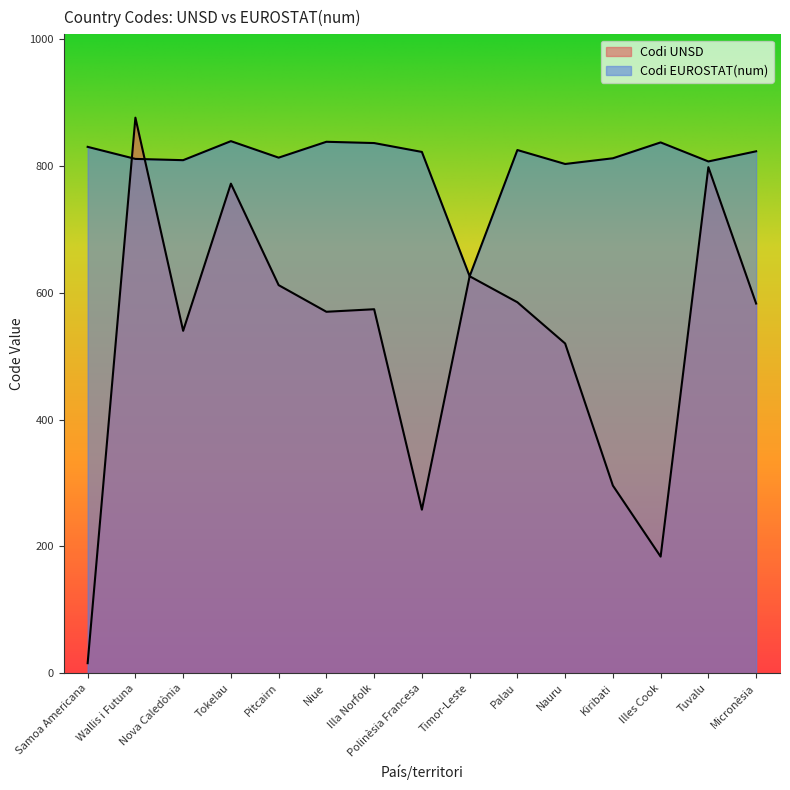

What is the difference between the Codi EUROSTAT(num) values at Timor-Leste and Micronèsia?

197